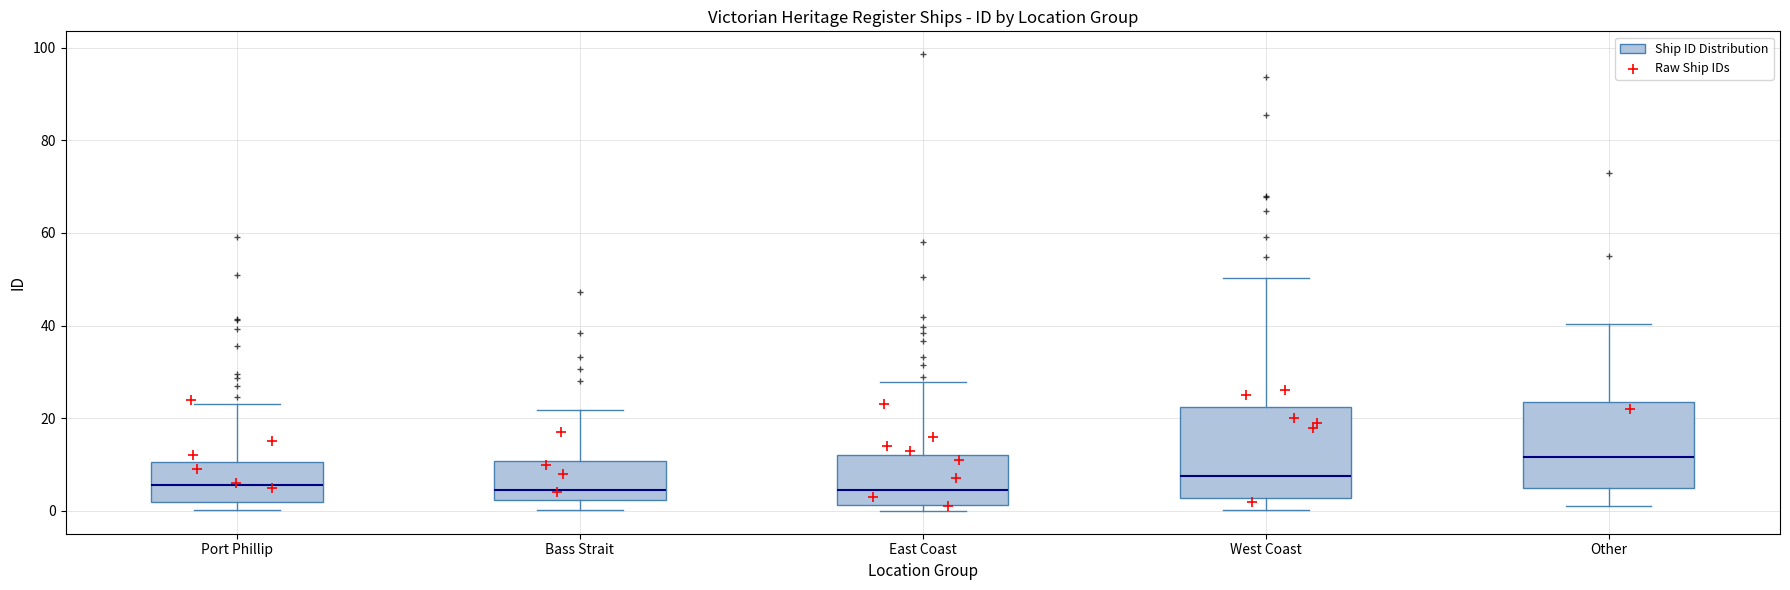

Reading left to right, read every box against the y-axis: the position of its median line, the range the box covers, and the ends of its whiskers. The values are not printed on the chart, so give them approximately, as read against the axis.

Port Phillip: median 6, box 2 to 10, whiskers 0 to 24
Bass Strait: median 4, box 2 to 10, whiskers 0 to 22
East Coast: median 4, box 2 to 12, whiskers 0 to 28
West Coast: median 8, box 2 to 22, whiskers 0 to 50
Other: median 12, box 4 to 24, whiskers 2 to 40